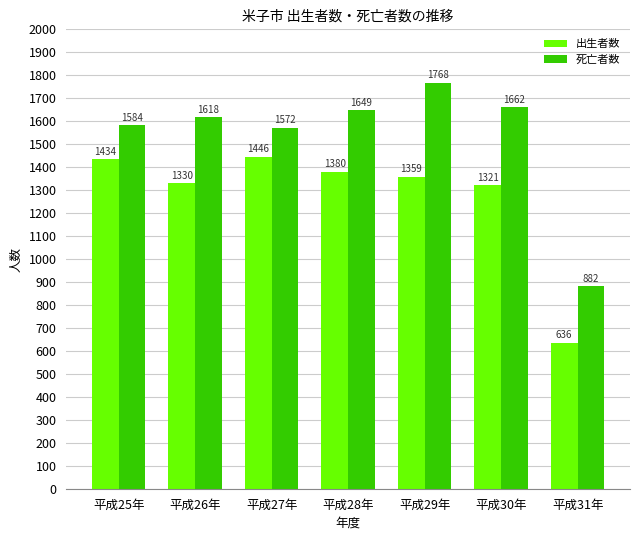

Which series has the largest total across all categories?

死亡者数